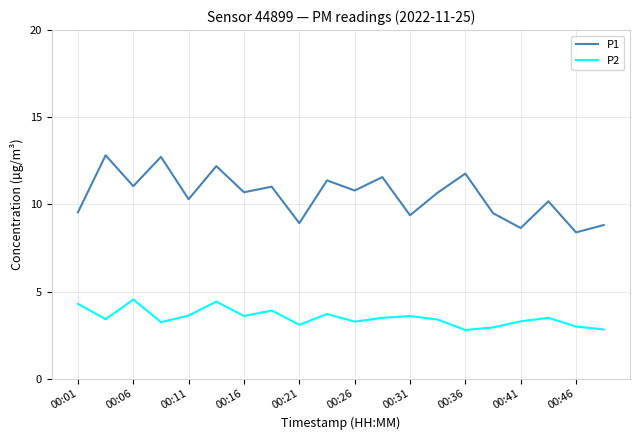

How many interior local peaks does the P1 series have?

8